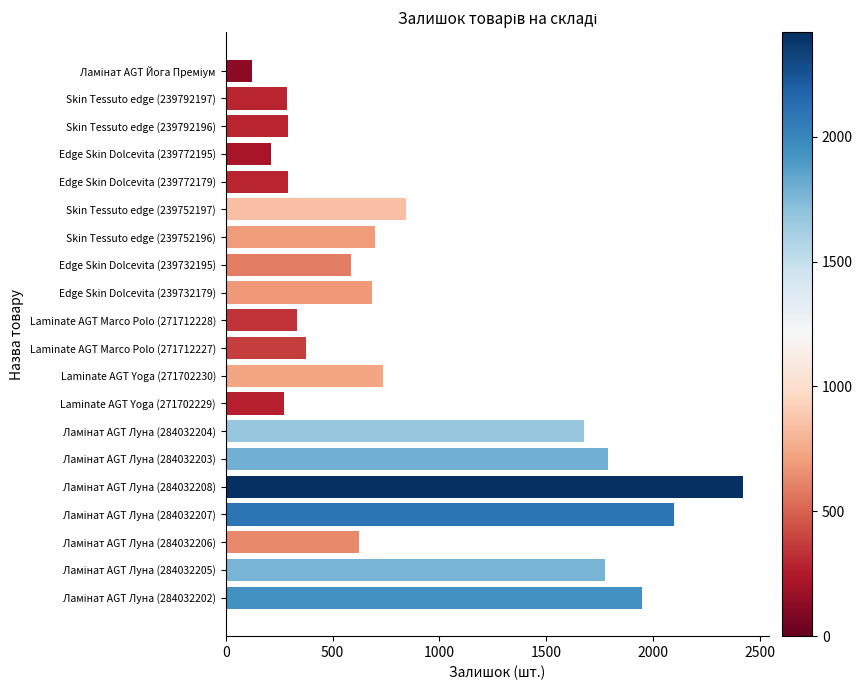

What is the maximum value shown in the chart?

2419